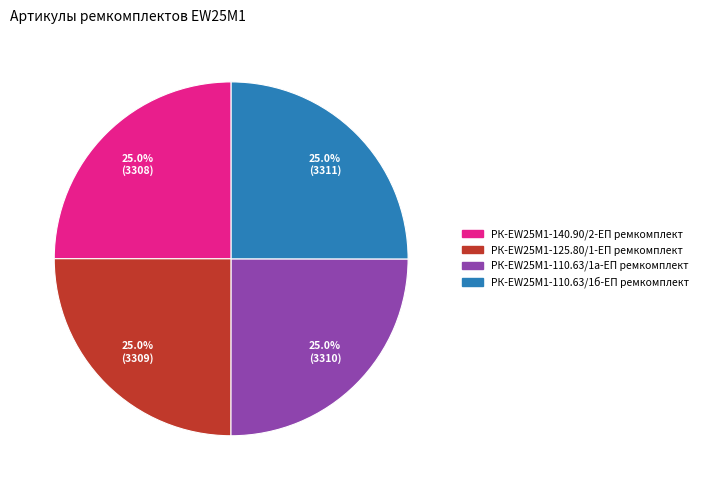

Is there any slice that represents more than half of the pie?

No